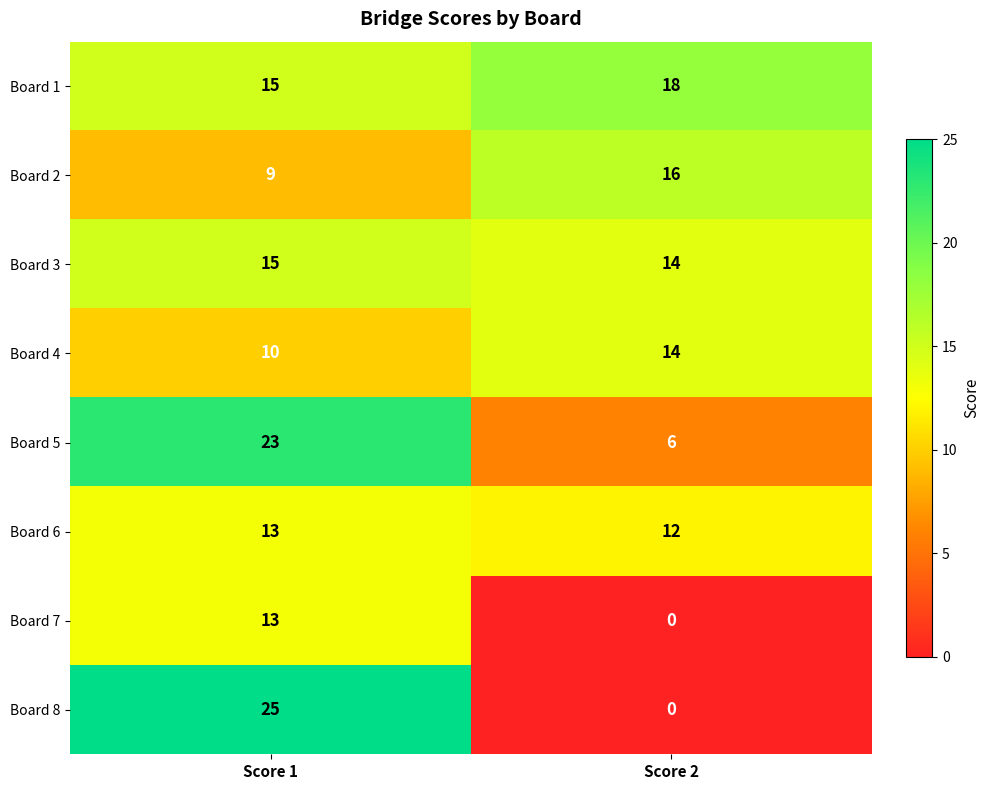

Reading left to right, transcribe all the data shown in this chart.

Board 1: Score 1=15	Score 2=18
Board 2: Score 1=9	Score 2=16
Board 3: Score 1=15	Score 2=14
Board 4: Score 1=10	Score 2=14
Board 5: Score 1=23	Score 2=6
Board 6: Score 1=13	Score 2=12
Board 7: Score 1=13	Score 2=0
Board 8: Score 1=25	Score 2=0